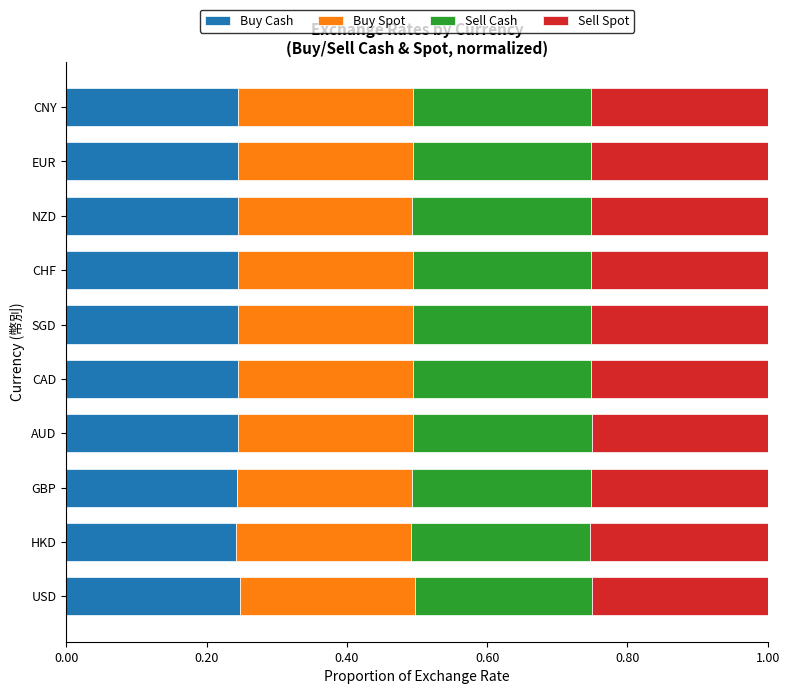

What is the total value across all series at CHF?

1.0